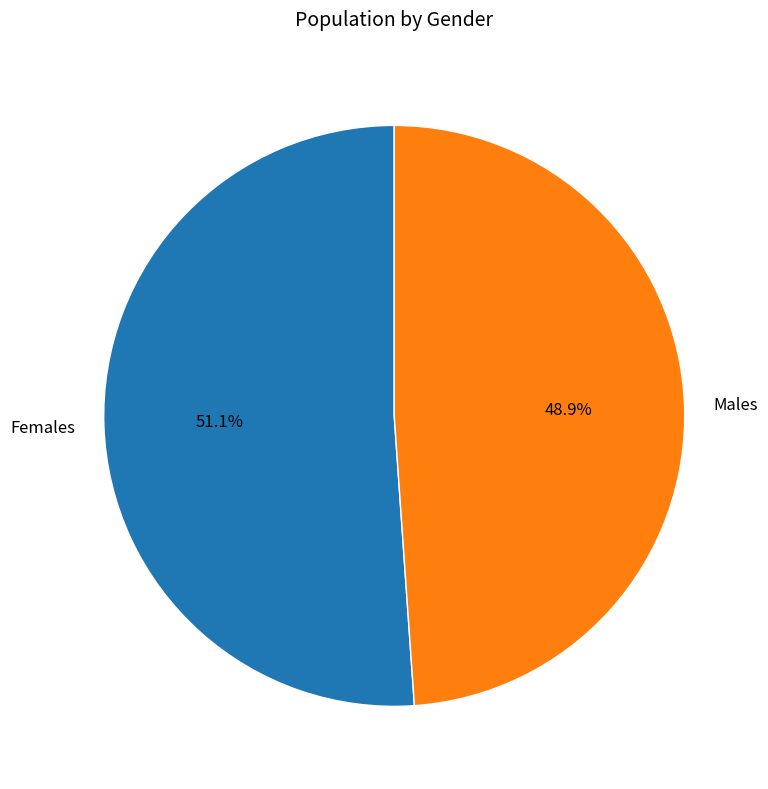

Which has a higher value, Males or Females?

Females